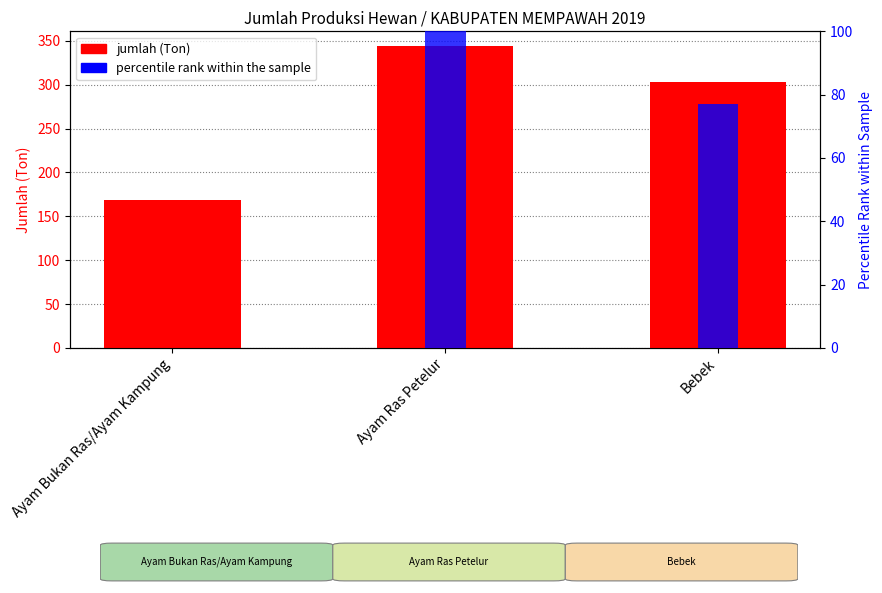

Rank the series by their average value, from highest to lowest.

jumlah (Ton), percentile rank within the sample